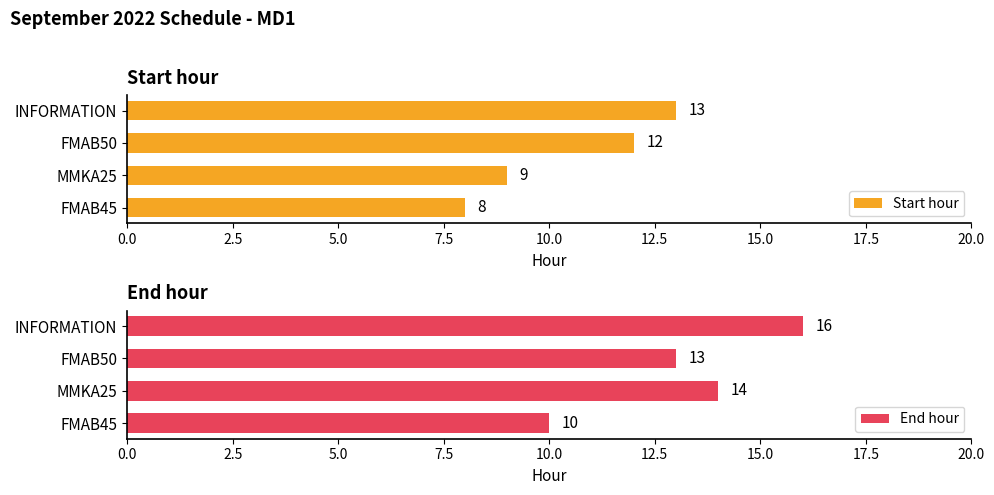

At which label does Start hour reach its peak?

INFORMATION